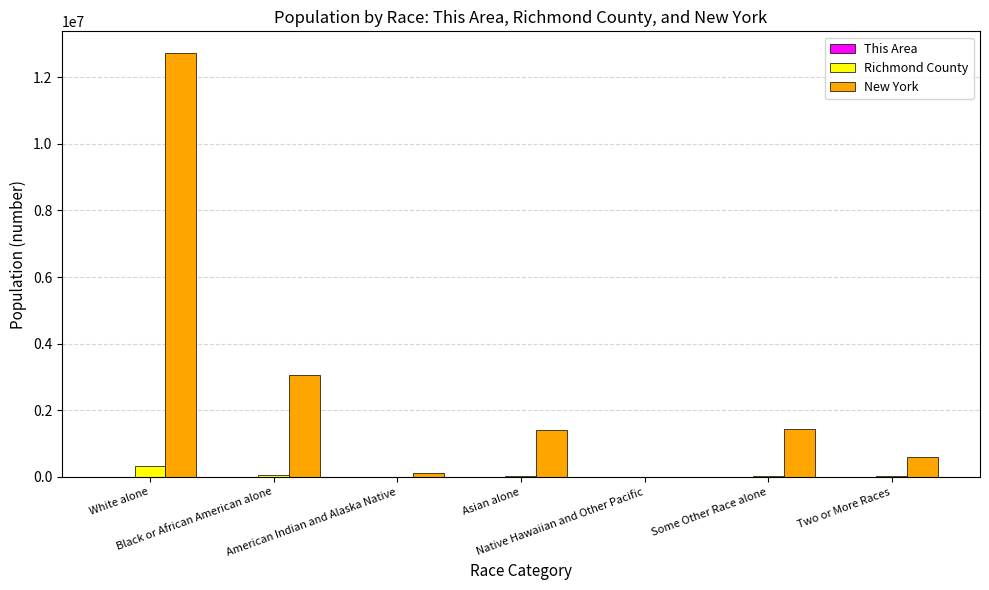

What is the difference between the New York values at Some Other Race alone and American Indian and Alaska Native?

1334657